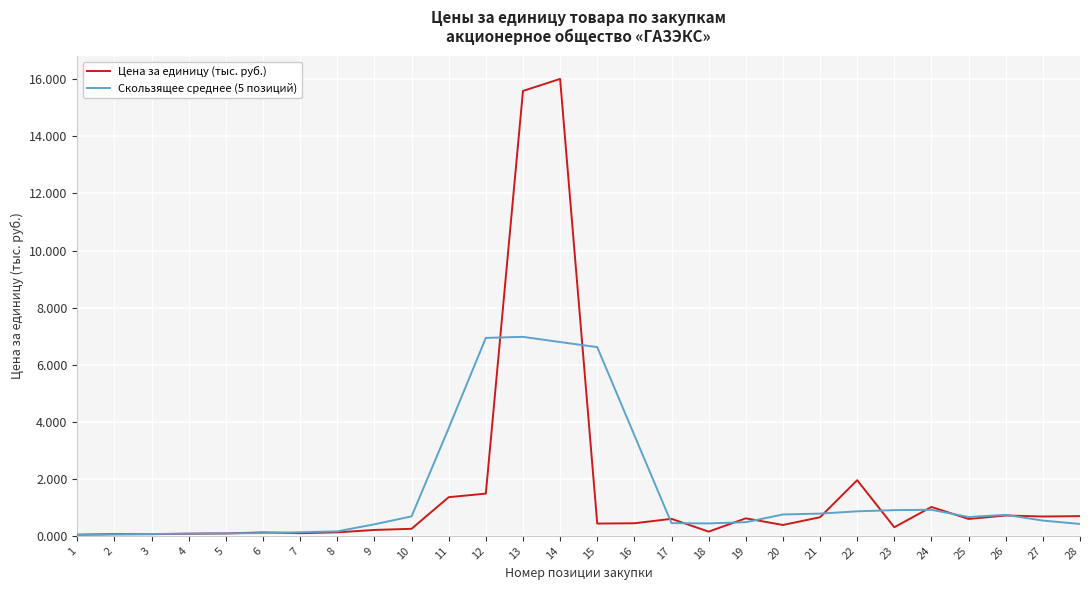

Is it true that Цена за единицу (тыс. руб.) equals 7.4 at 14?

False